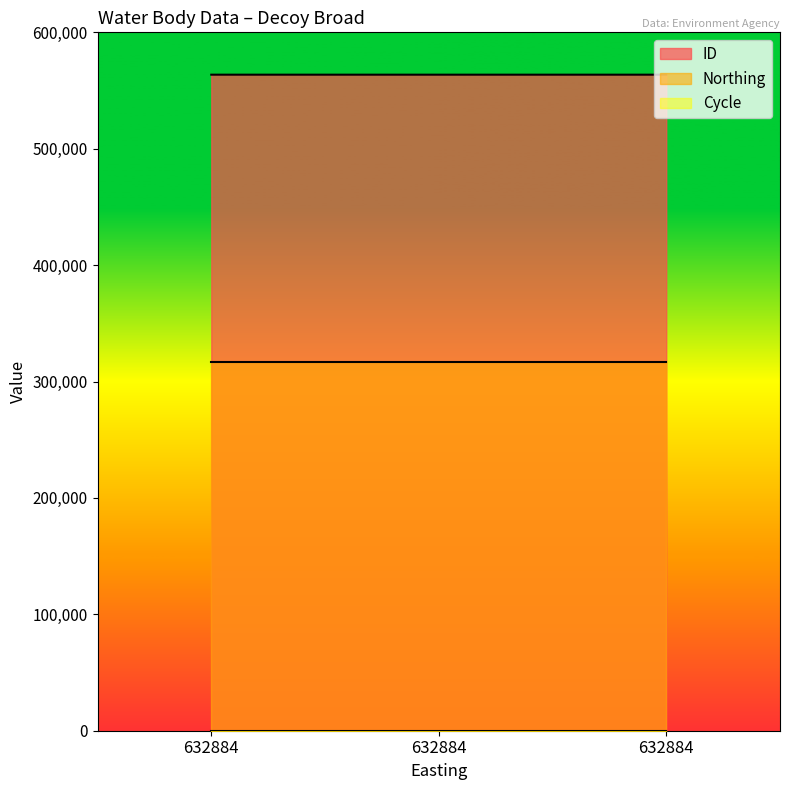

List the labels in order of ID value, smallest first.

632884, 632884, 632884